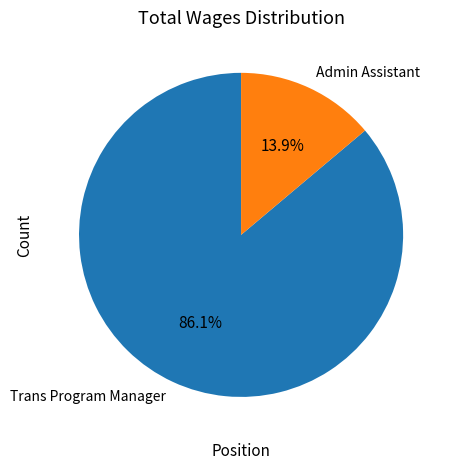

Which category accounts for the majority?

Trans Program Manager